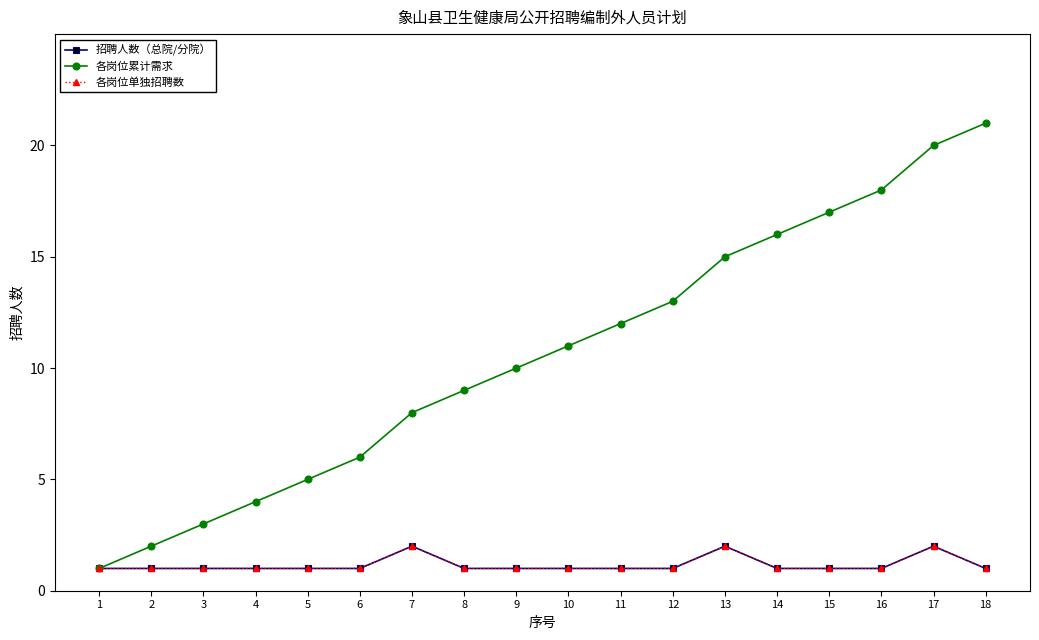

How many interior local peaks does the 招聘人数（总院/分院） series have?

3